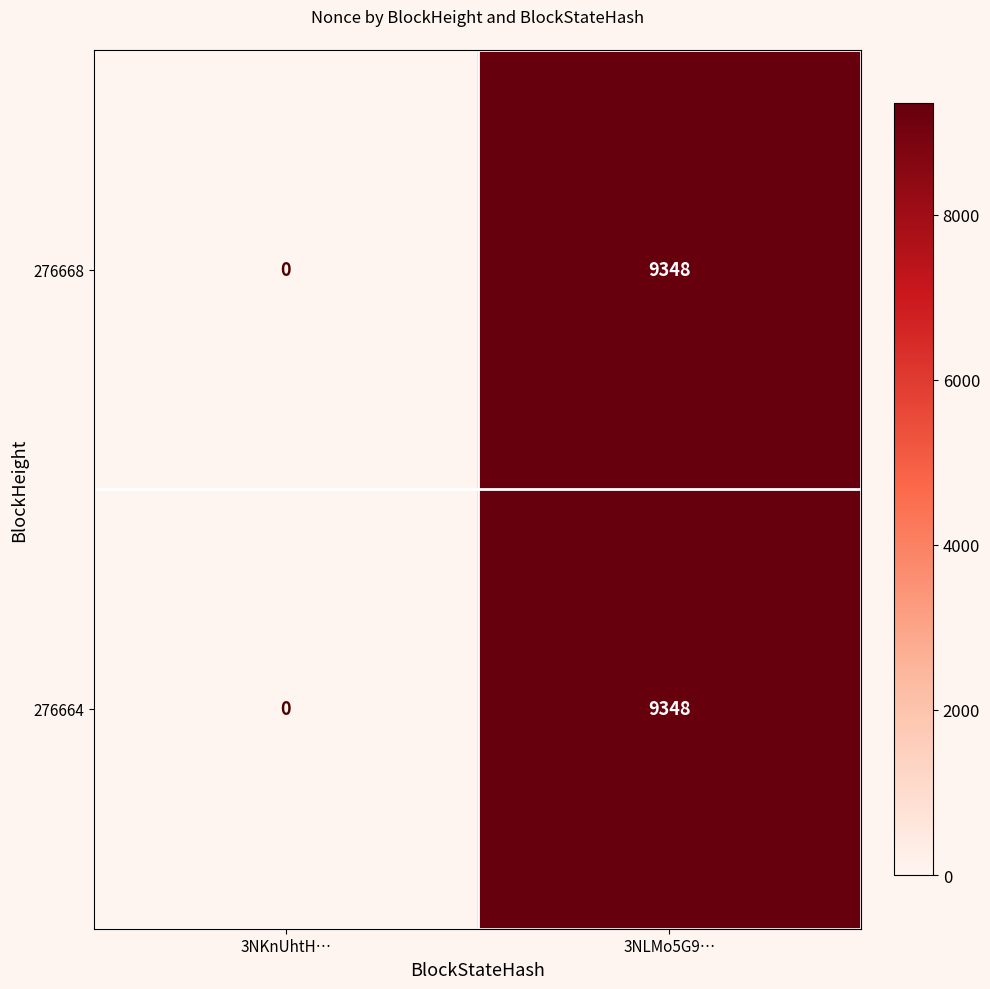

How many distinct data groups are displayed?

2